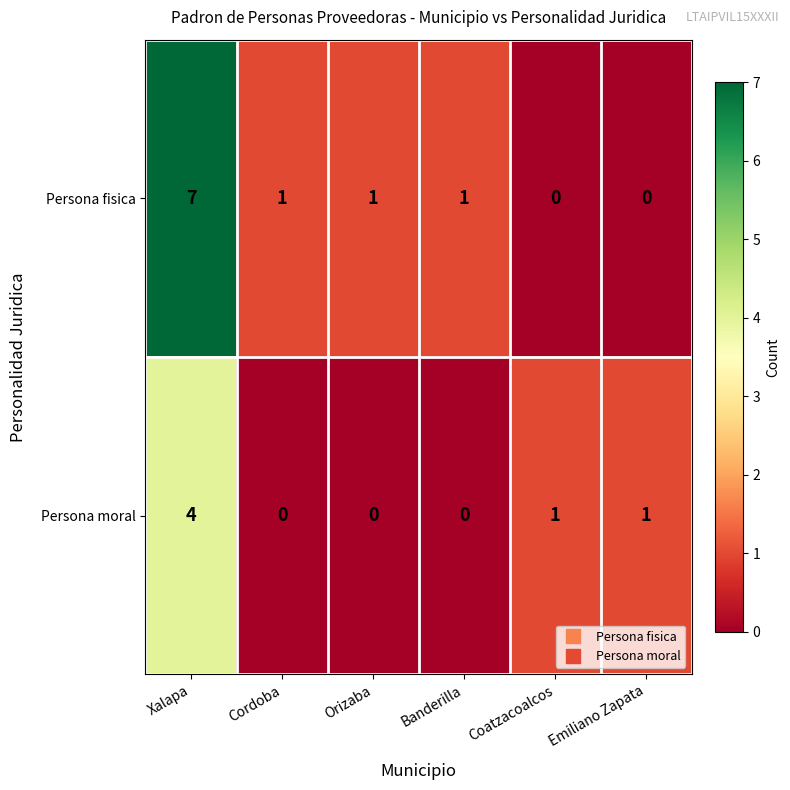

Which label corresponds to the largest value in the chart?

Xalapa